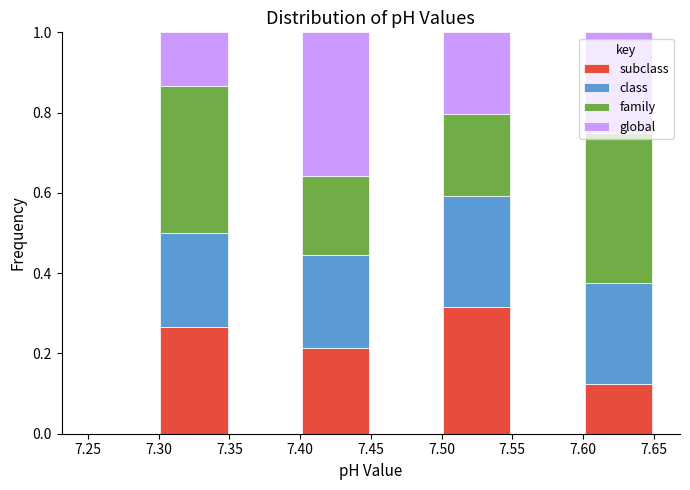

What is the total height of the stacked bar covering 7.60 to 7.65 on the x-axis? The values are not printed on the chart, so give them approximately, as read against the axis.

1